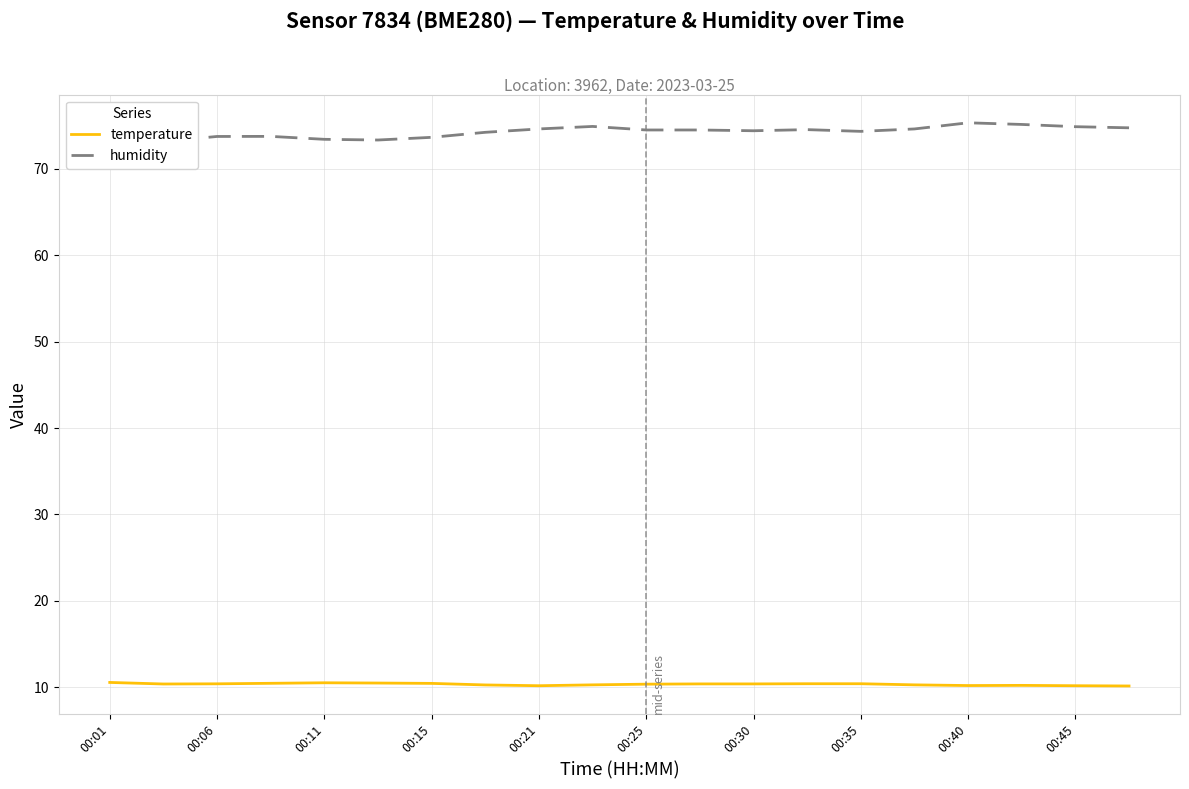

Reading left to right, extract all data points from this chart.

temperature: 10.6	10.4	10.4	10.5	10.5	10.5	10.5	10.3	10.2	10.3	10.4	10.4	10.4	10.4	10.4	10.3	10.2	10.2	10.2	10.2
humidity: 71.9	73.1	73.7	73.7	73.4	73.3	73.6	74.2	74.6	74.9	74.5	74.5	74.4	74.5	74.3	74.6	75.3	75.1	74.8	74.7